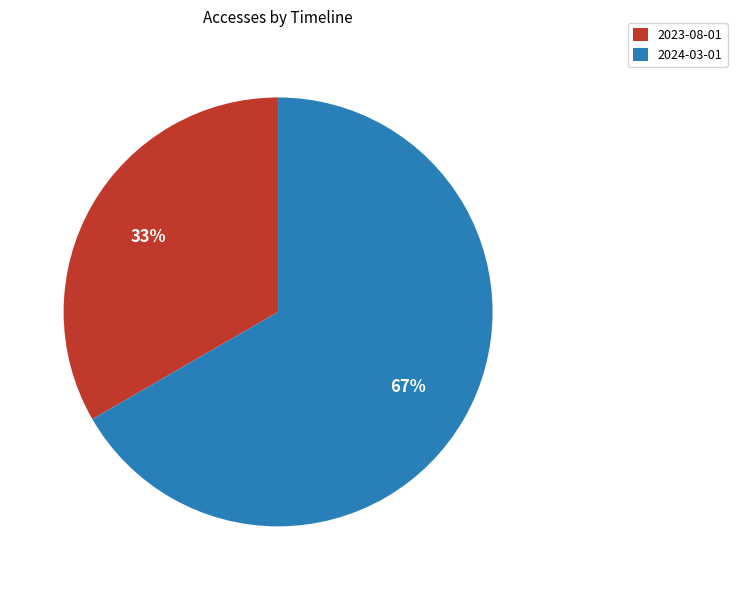

What is the ratio of the value at 2023-08-01 to the value at 2024-03-01?

0.5